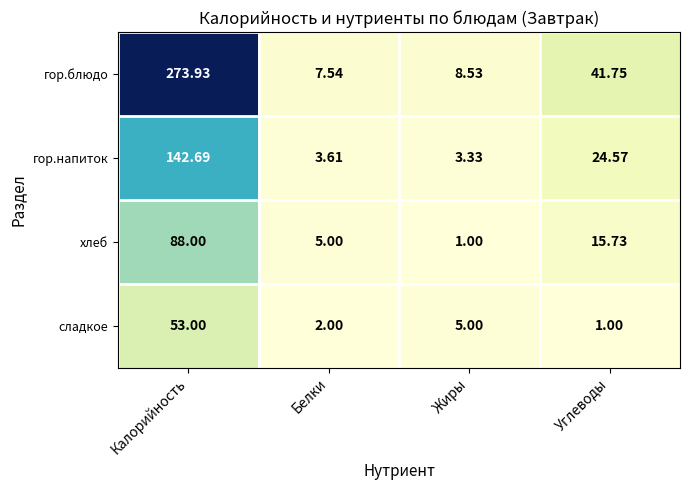

Which series has the largest range (max minus min)?

гор.блюдо